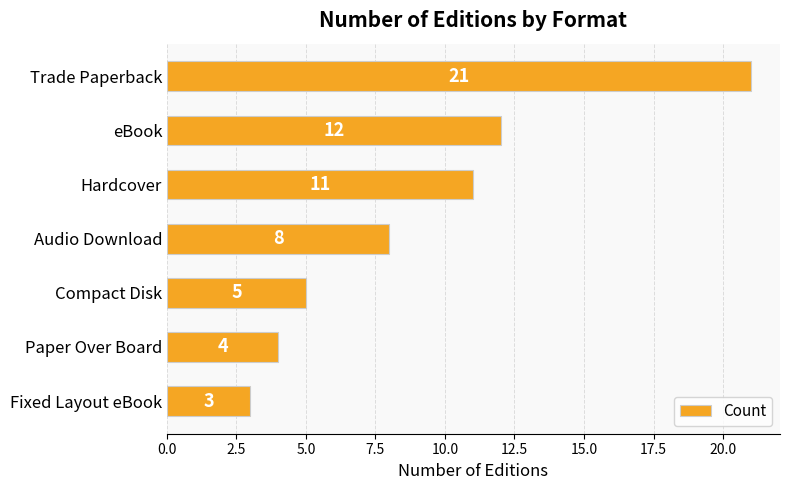

True or false: the data shows 1 at Compact Disk.

False